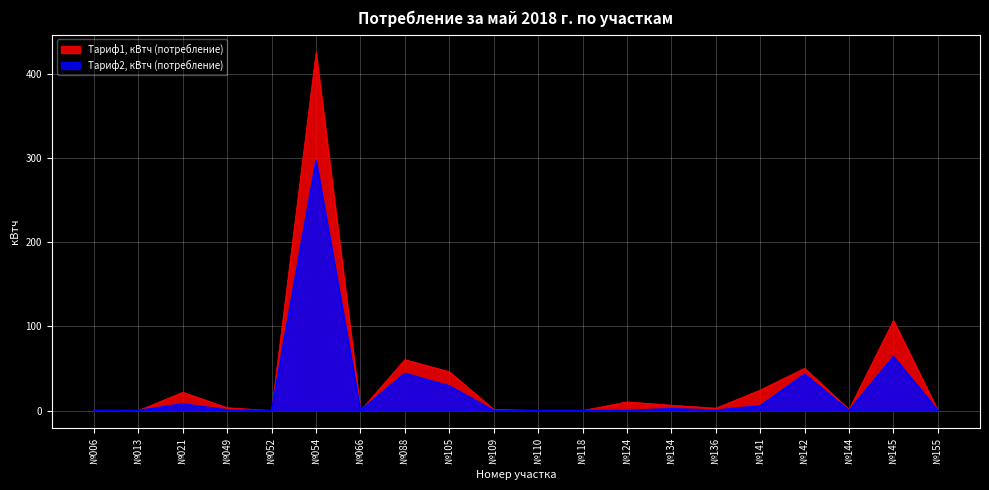

How many times do Тариф1, кВтч (потребление) and Тариф2, кВтч (потребление) cross each other?

1